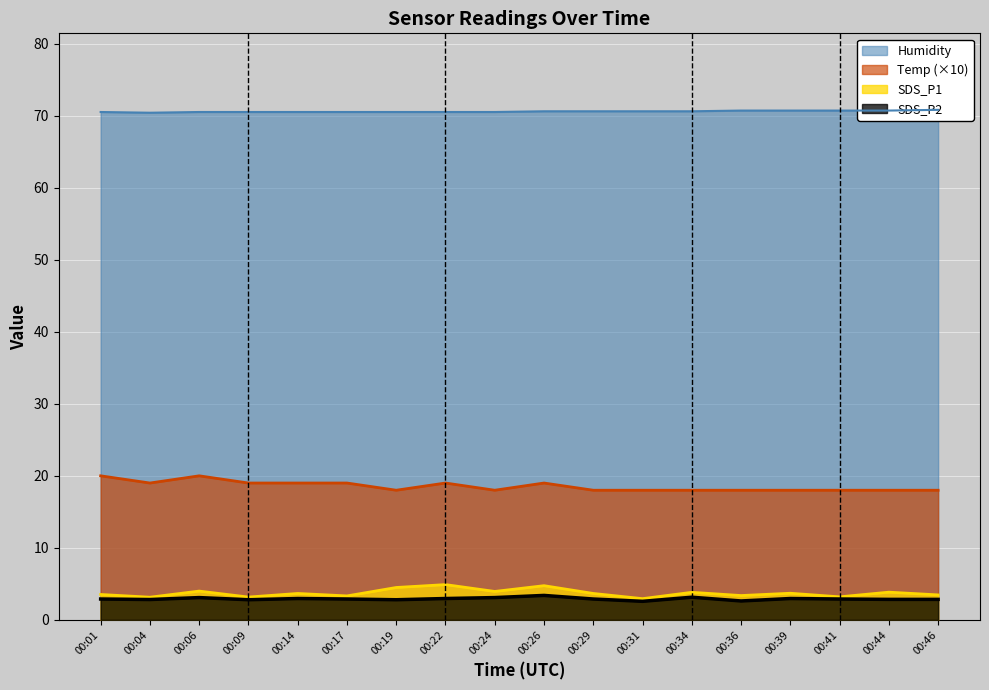

True or false: Temp has a value of 19.0 at 00:04.

True